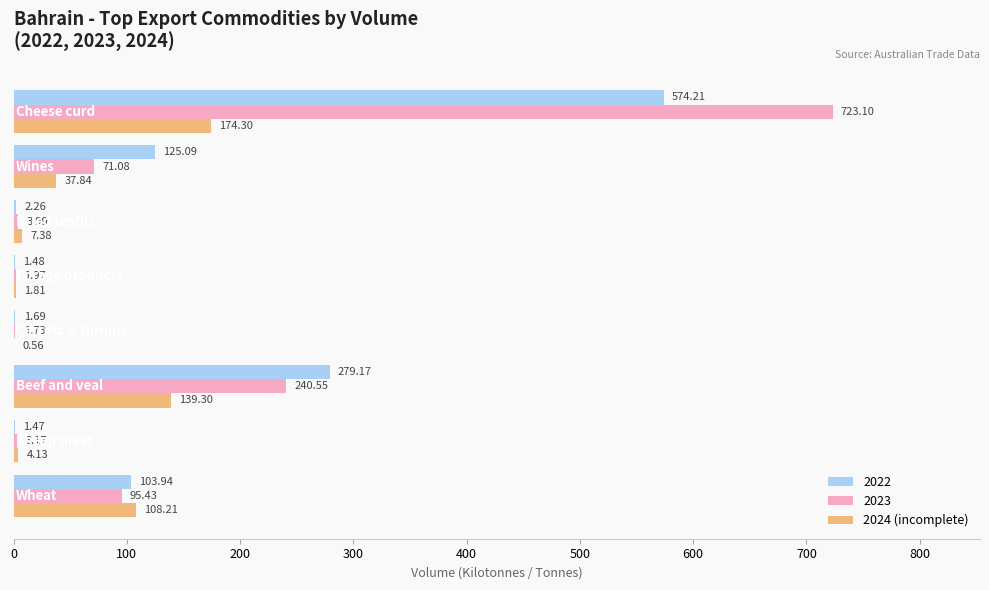

Which series has the largest total across all categories?

2023